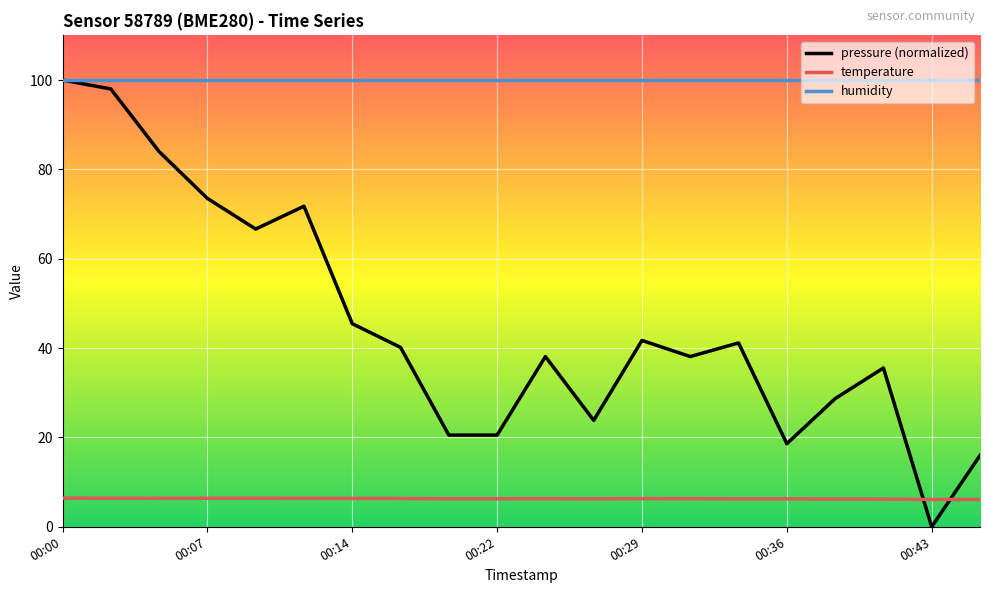

Which series has the widest spread of values?

pressure (normalized)